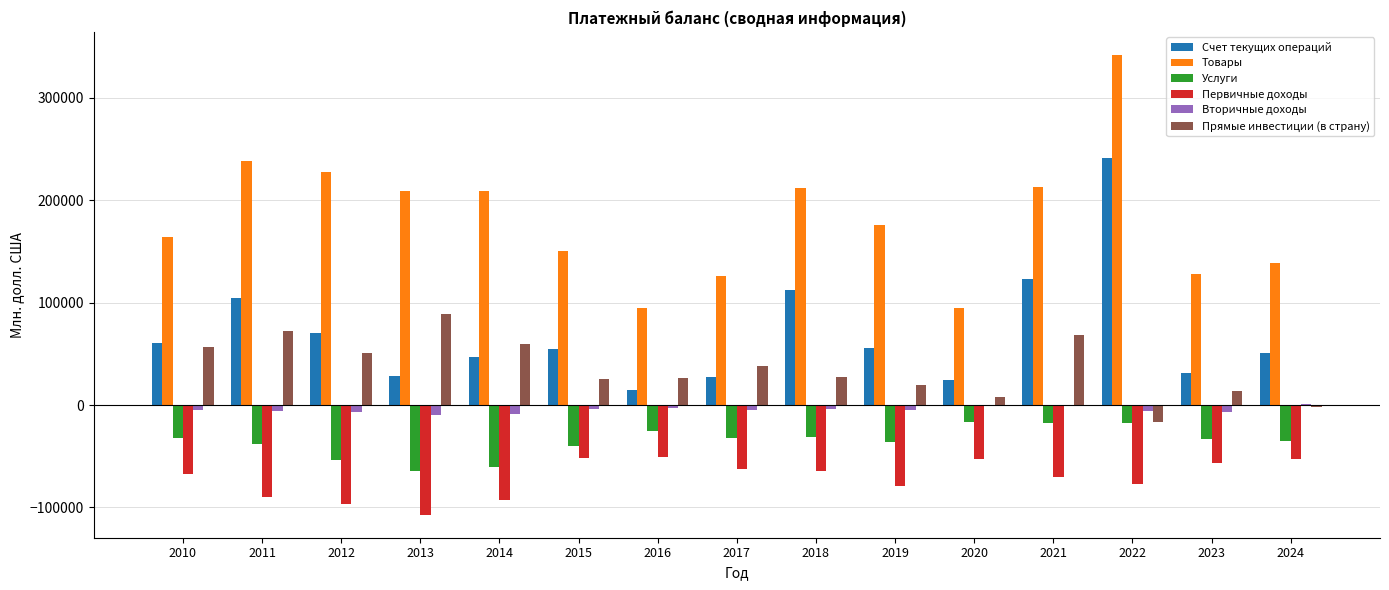

At which category is the sum across all series the highest?

2022